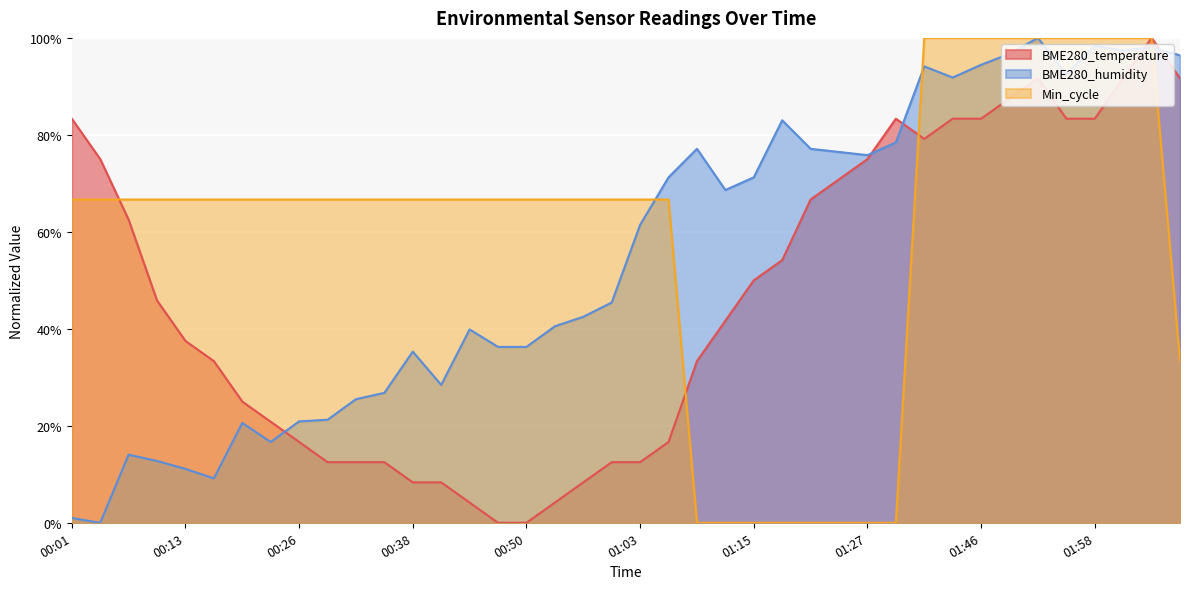

Rank the categories by Min_cycle value from lowest to highest.

01:09, 01:12, 01:15, 01:18, 01:21, 01:24, 01:27, 01:30, 02:07, 00:01, 00:04, 00:07, 00:10, 00:13, 00:16, 00:20, 00:23, 00:26, 00:29, 00:32, 00:35, 00:38, 00:41, 00:44, 00:47, 00:50, 00:53, 00:56, 01:00, 01:03, 01:06, 01:40, 01:43, 01:46, 01:49, 01:52, 01:55, 01:58, 02:01, 02:04